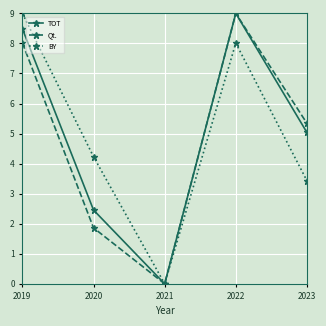

At which category is the sum across all series the highest?

2022